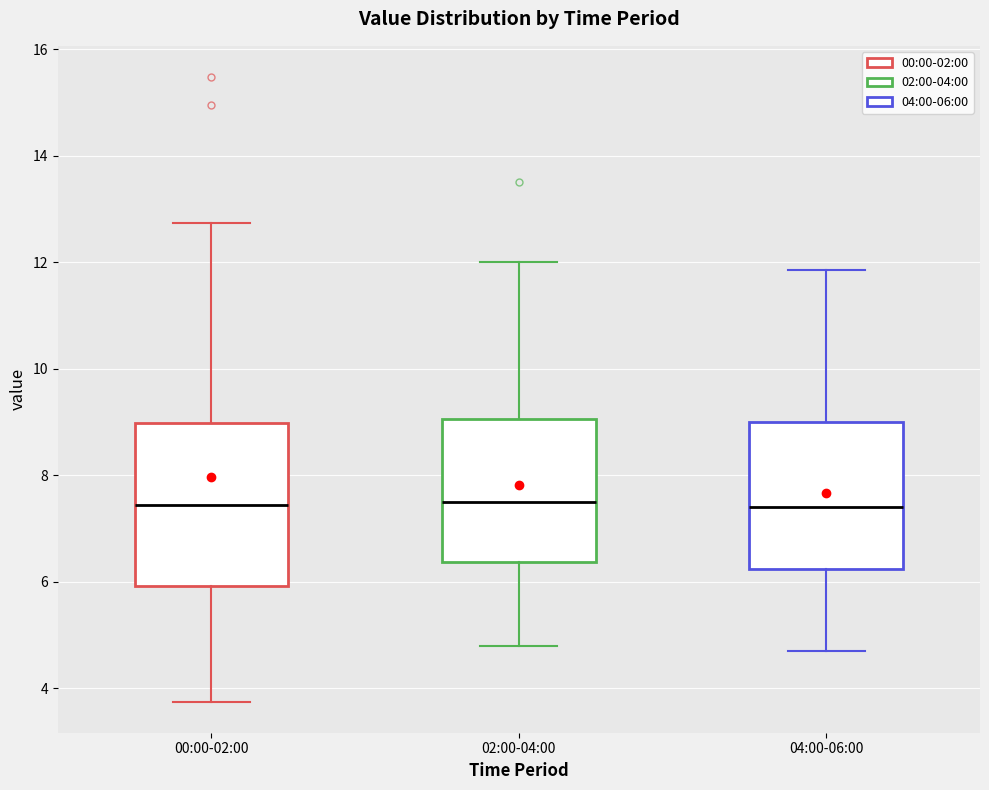

Where is the upper edge of the box for 04:00-06:00 on the y-axis? The values are not printed on the chart, so give them approximately, as read against the axis.

9.0